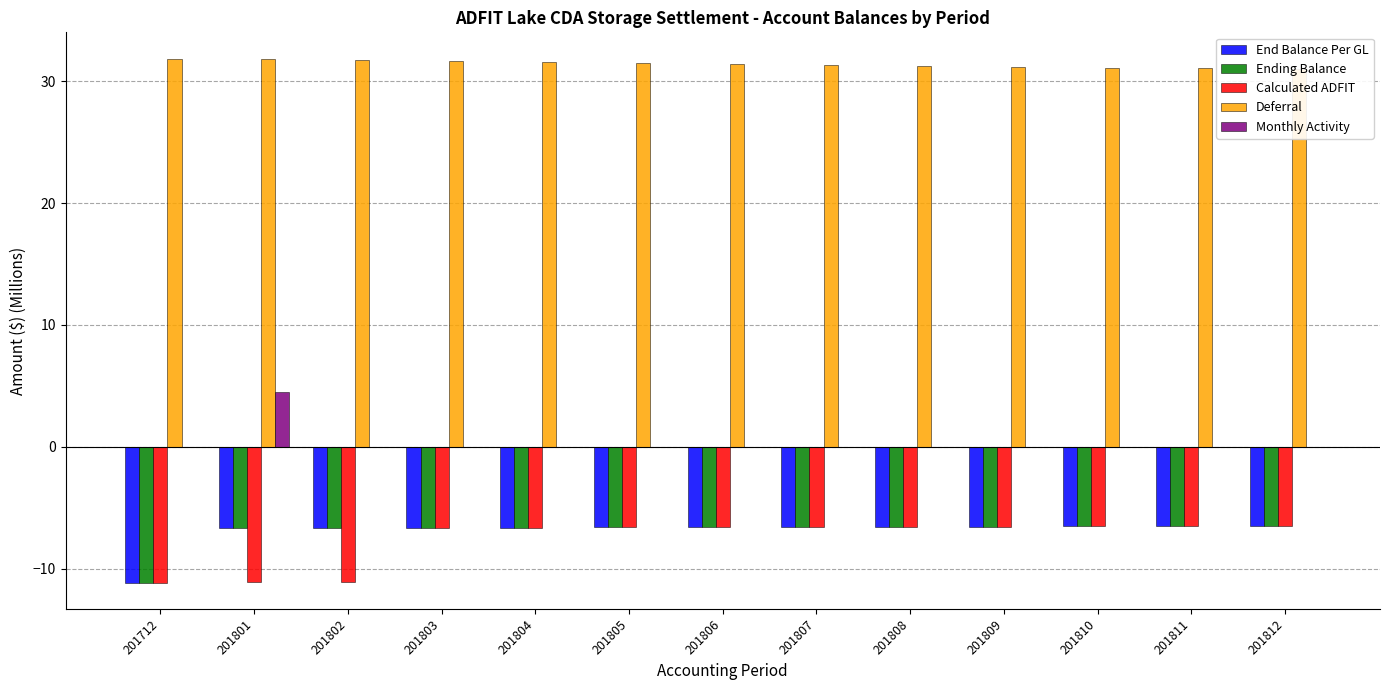

True or false: Calculated ADFIT has a value of -10.6 at 201810.

False